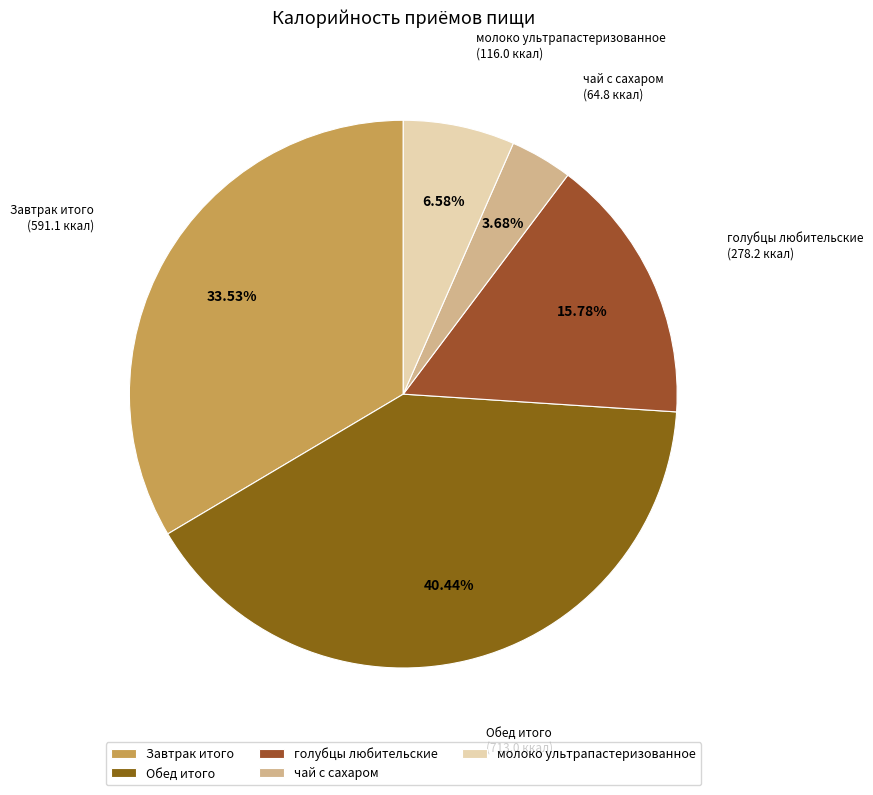

Is there any slice that represents more than half of the pie?

No